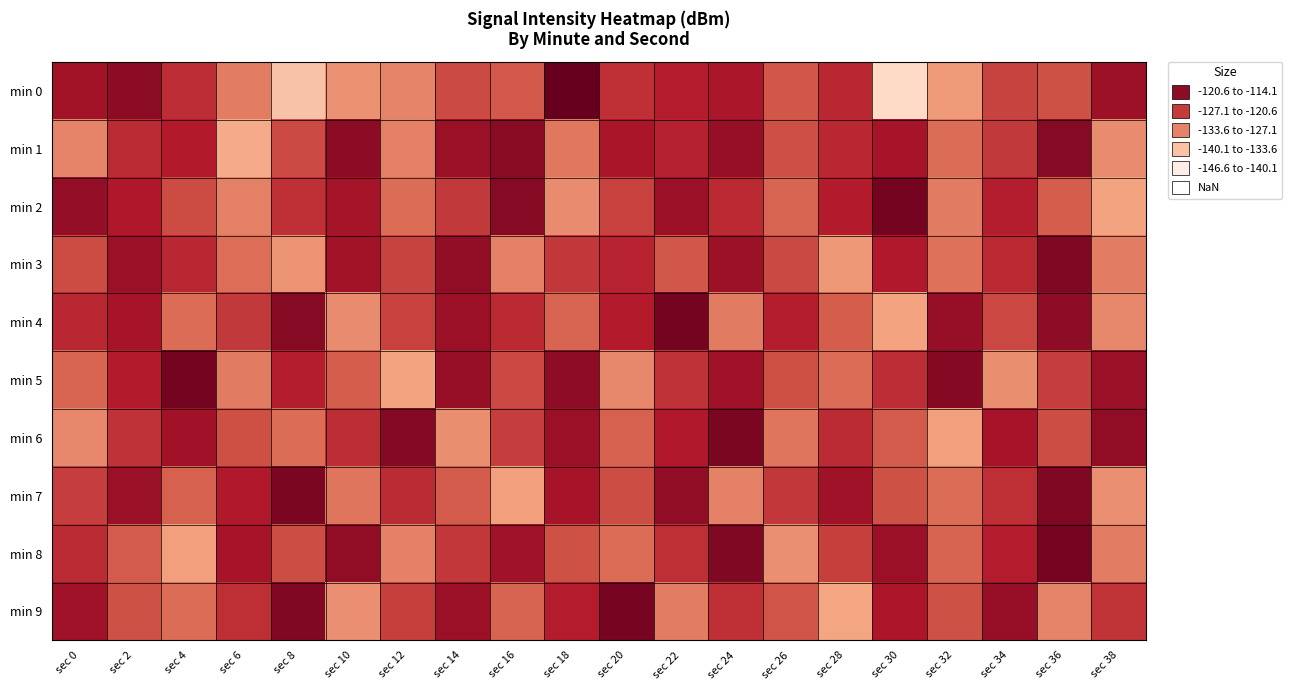

Which has a higher value, sec 34 or sec 0?

sec 0